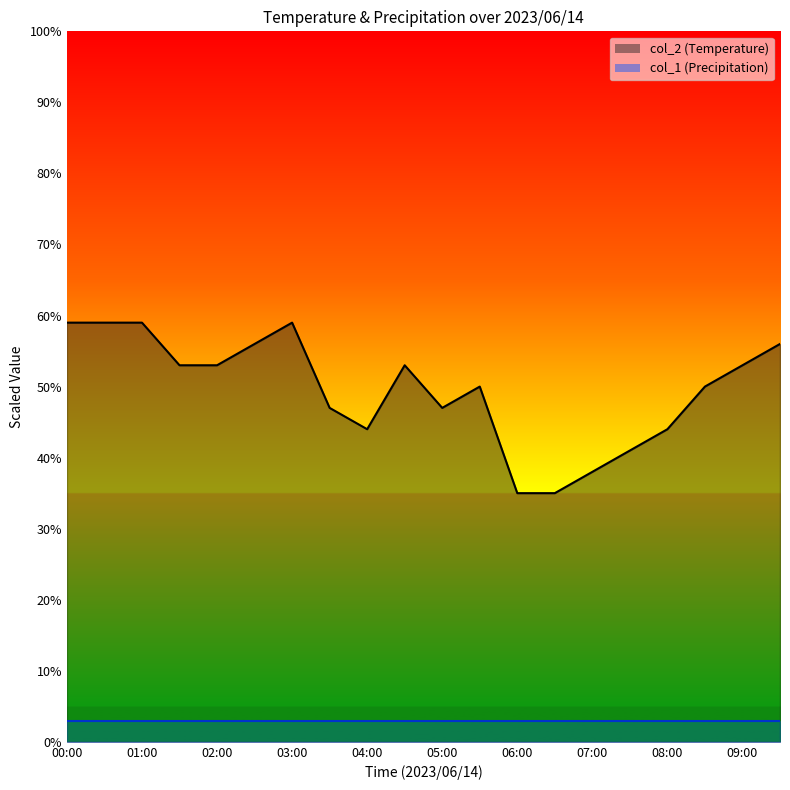

List the labels in order of value, smallest first.

06:00, 06:30, 07:00, 07:30, 04:00, 08:00, 03:30, 05:00, 05:30, 08:30, 01:30, 02:00, 04:30, 09:00, 02:30, 09:30, 00:00, 00:30, 01:00, 03:00